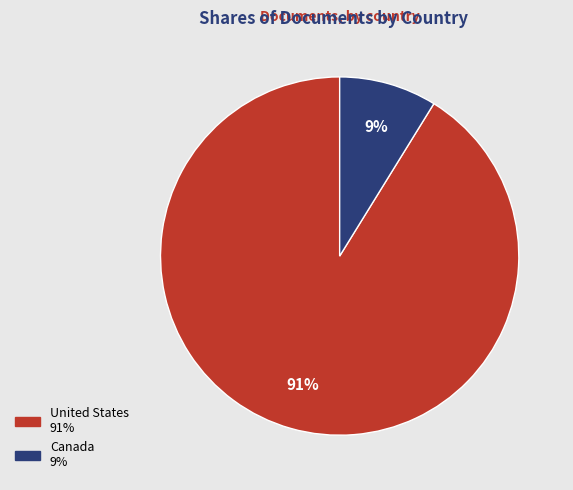

To the nearest percent, what is the combined percentage of United States and Canada?

100%